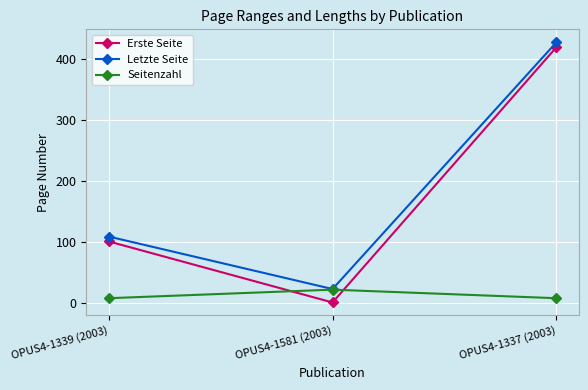

What is the label of the 1st point from the left?

OPUS4-1339 (2003)